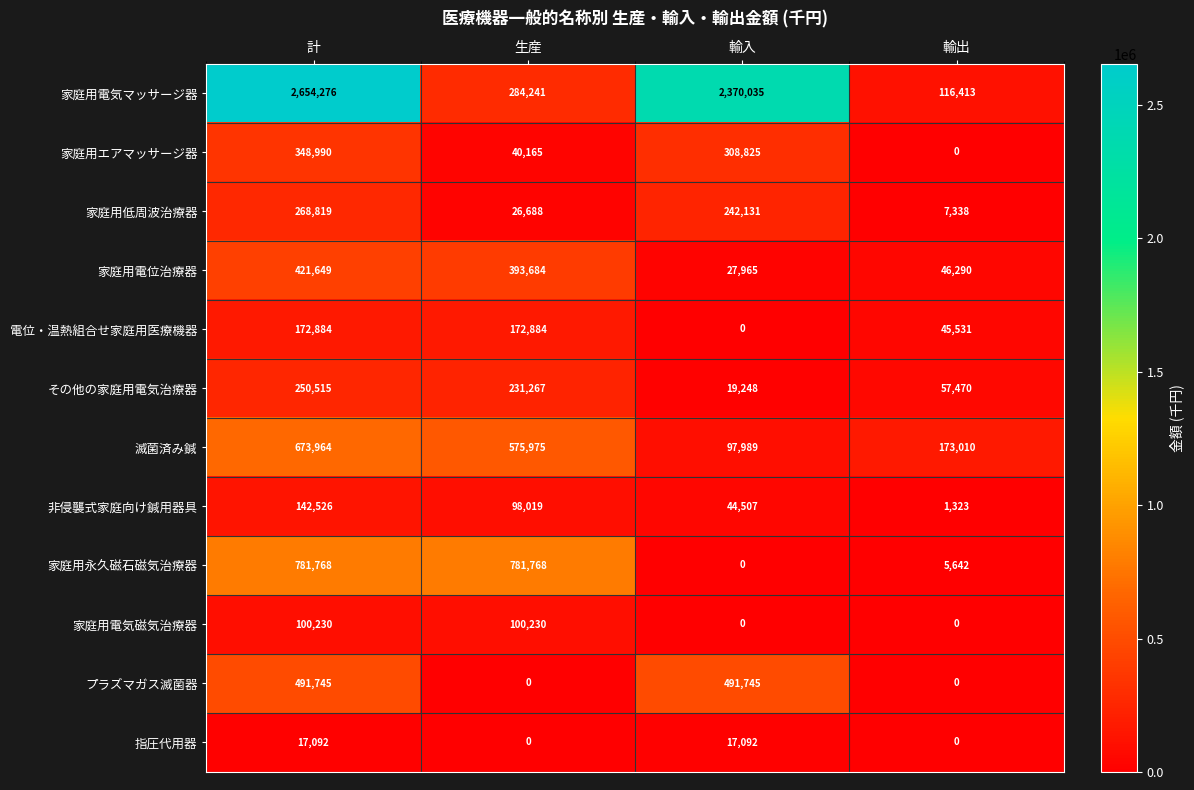

Count the 家庭用エアマッサージ器 values in the range 40165 to 348990.

3